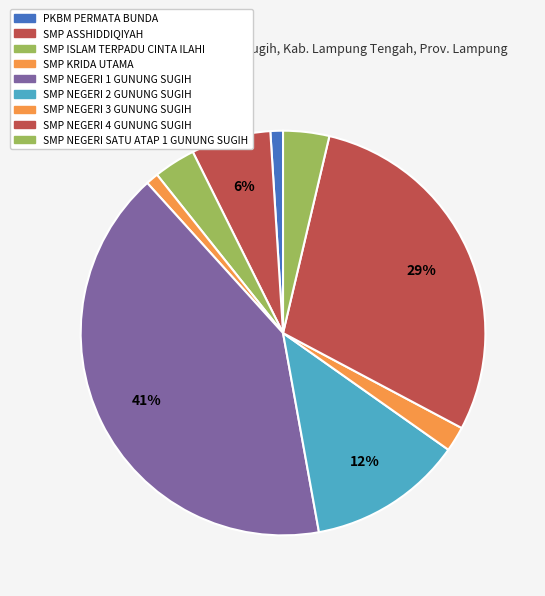

To the nearest percent, what is the difference between the SMP NEGERI 2 GUNUNG SUGIH and SMP KRIDA UTAMA slice percentages?

11%